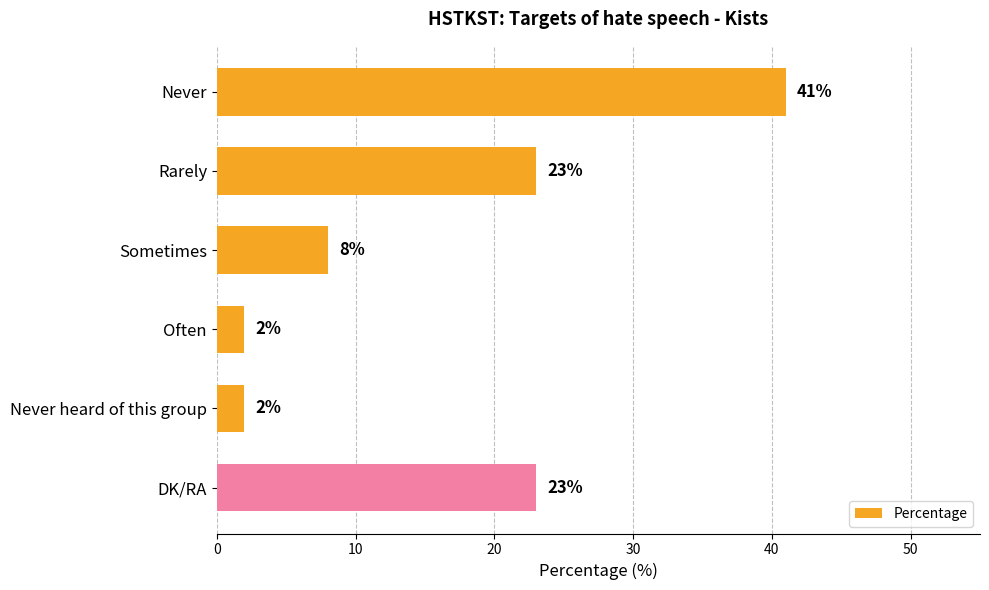

What is the minimum value shown in the chart?

2